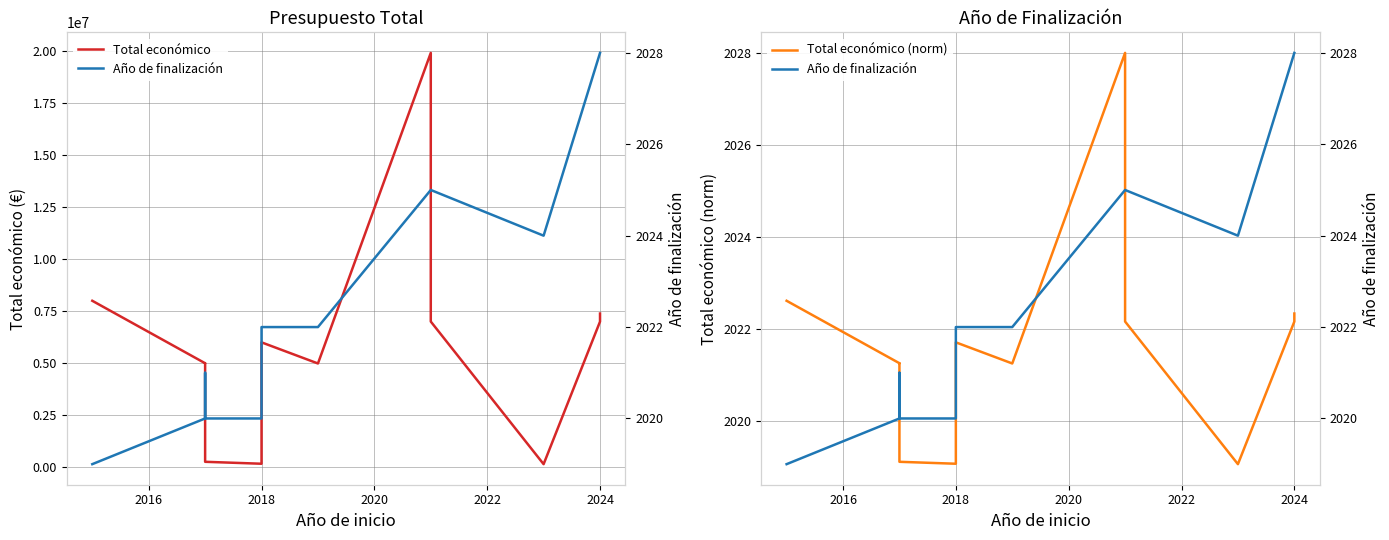

How many series are shown in this chart?

3